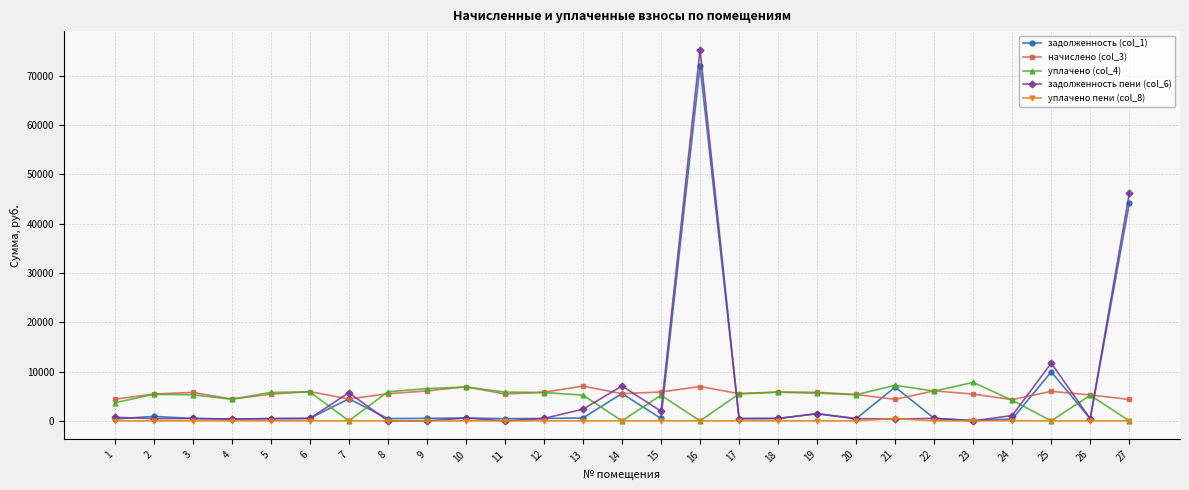

What is the average value of the уплачено пени (col_8) series?

20.4